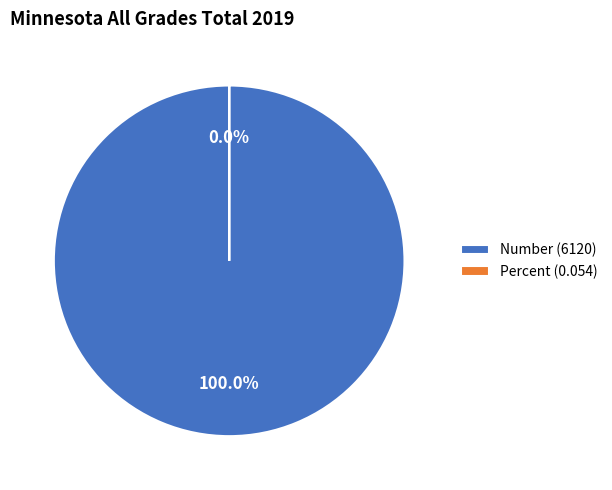

What is the change in value from Number to Percent?

-6119.9